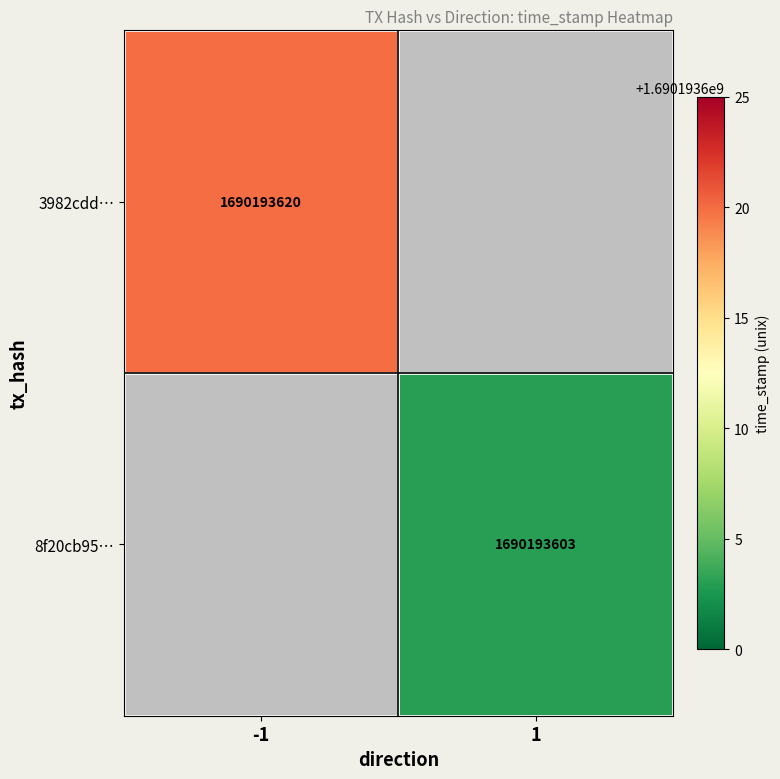

Is the value of 3982cdd0d865905d32bf8fc9223b5c3e182d7f2 at direction greater than the value of 8f20cb95813730868359cd5d450d87547f95c26 at time_stamp?

No